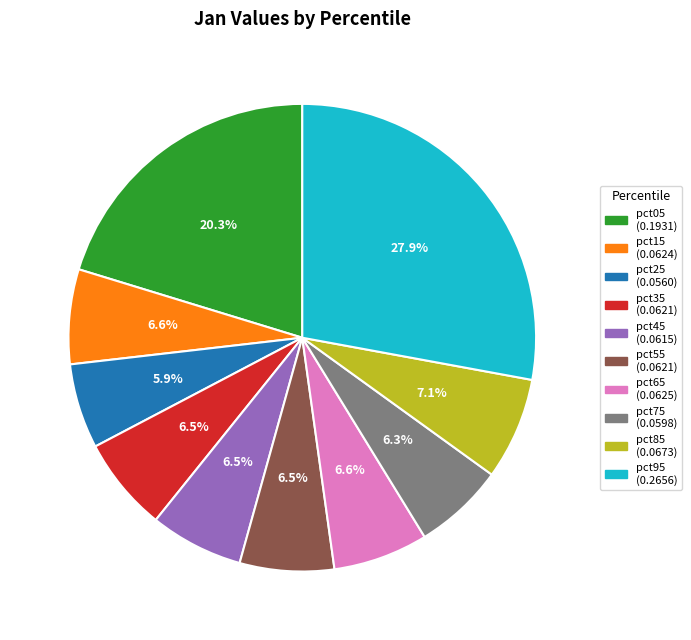

Which category has the biggest portion of the pie?

pct95